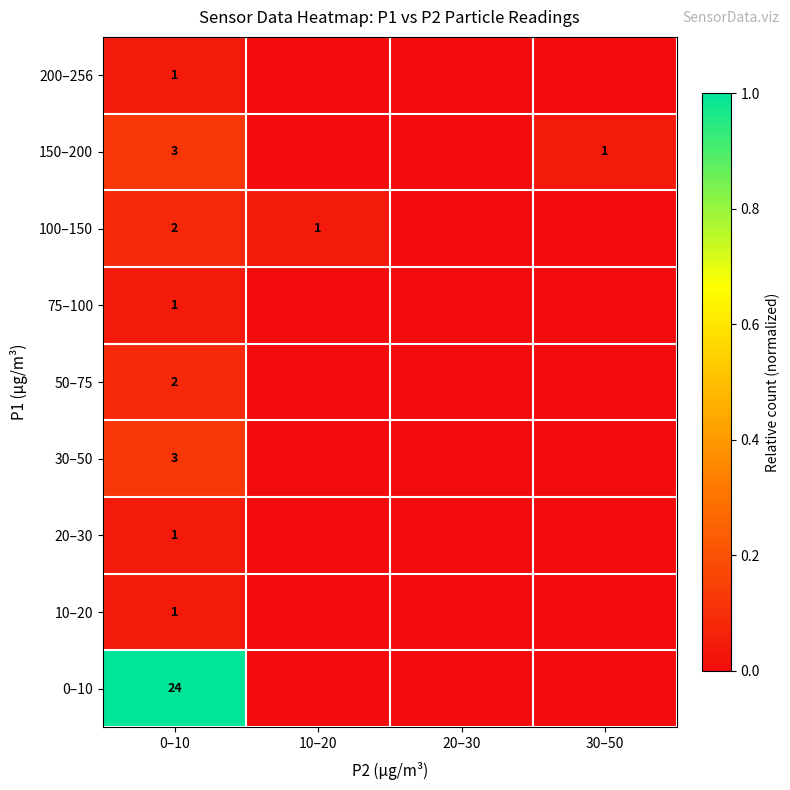

How many distinct data groups are displayed?

9